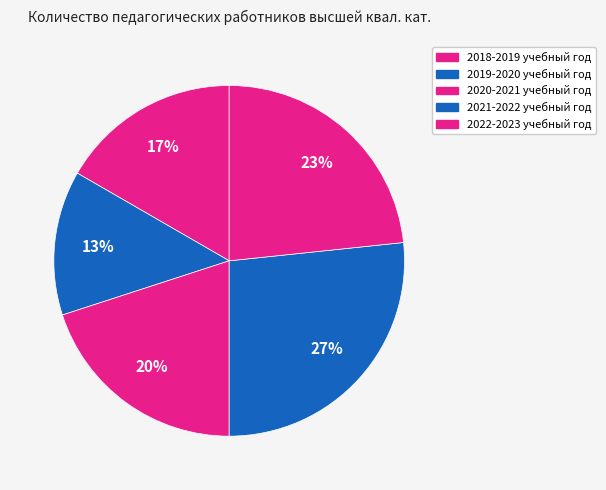

How many slices are in this pie chart?

5